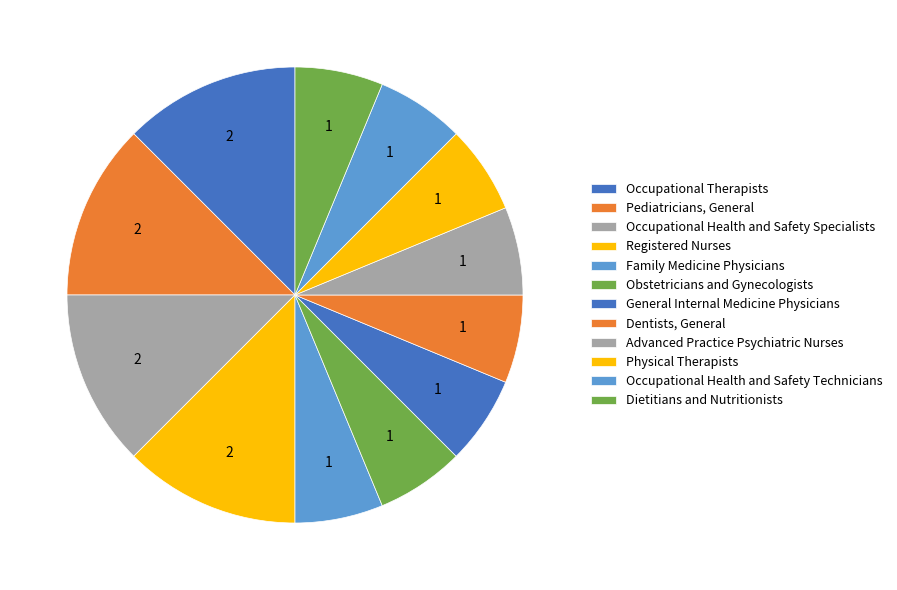

Count the number of slices in the pie.

12